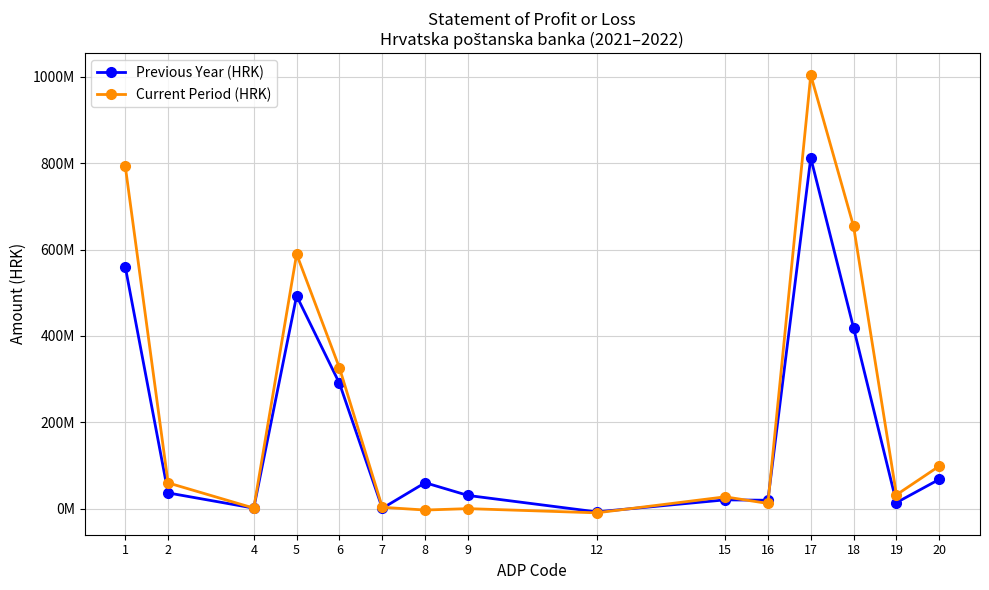

How many negative values does the Previous Year (HRK) series have?

1